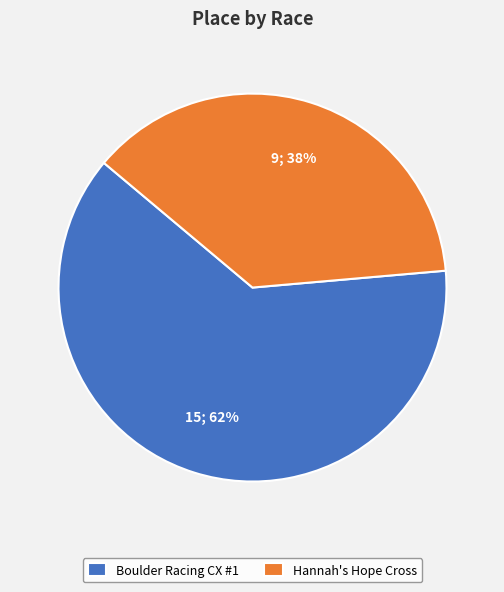

Does Boulder Racing CX #1 account for over 50% of the chart?

Yes